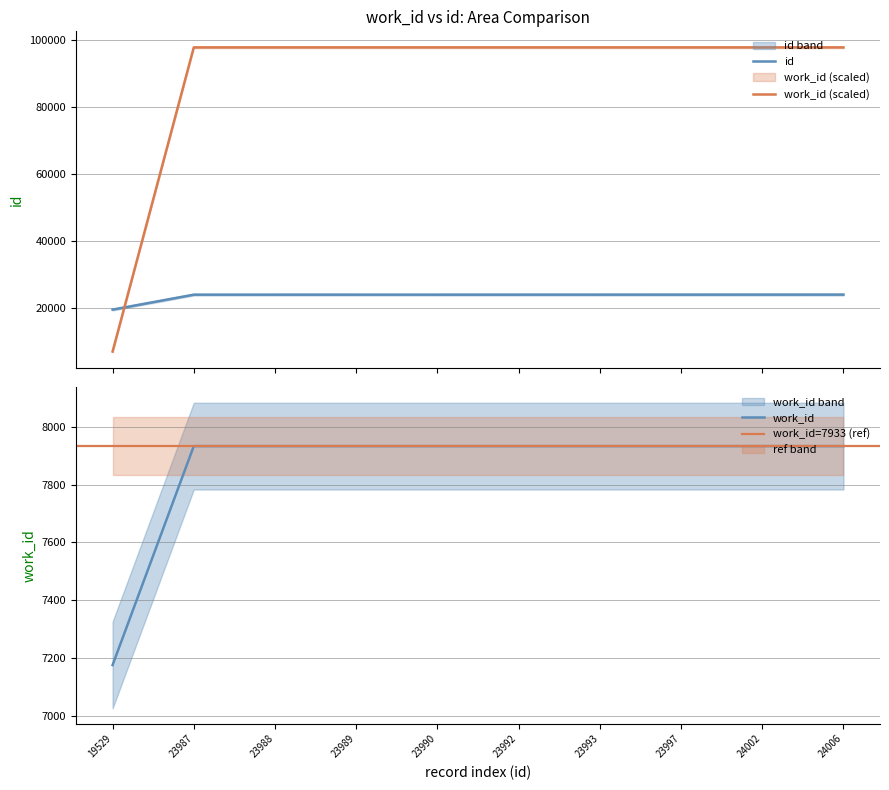

True or false: work_id has more than 1 points higher than both neighbors.

False